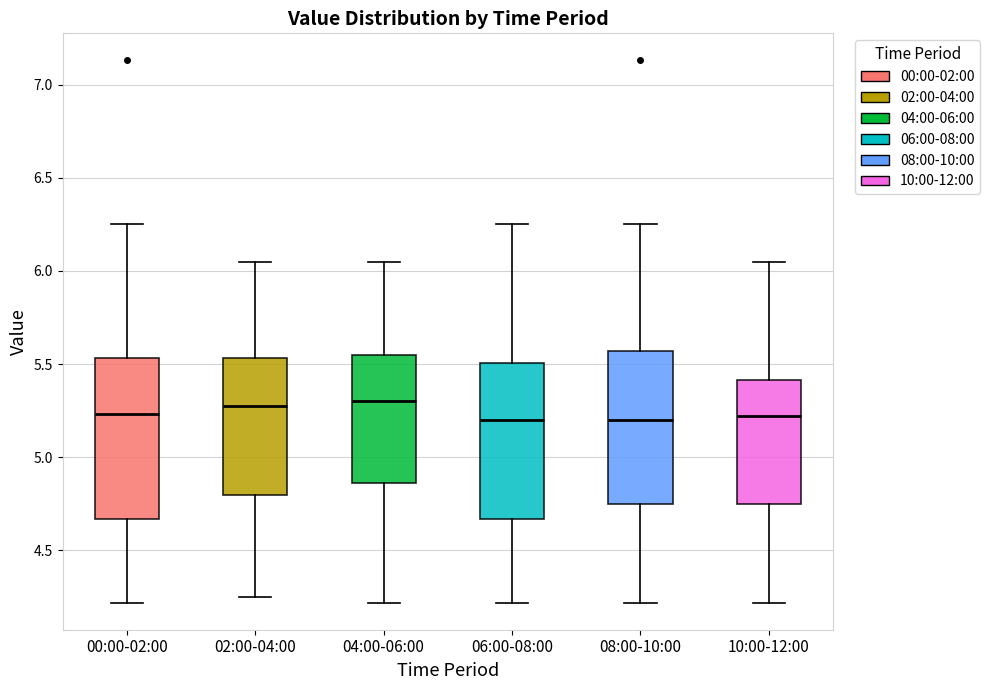

Where is the lower edge of the box for 00:00-02:00 on the y-axis? The values are not printed on the chart, so give them approximately, as read against the axis.

4.65